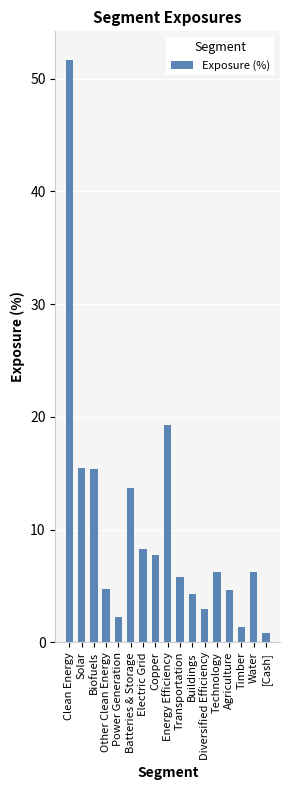

Which label corresponds to the largest value in the chart?

Clean Energy